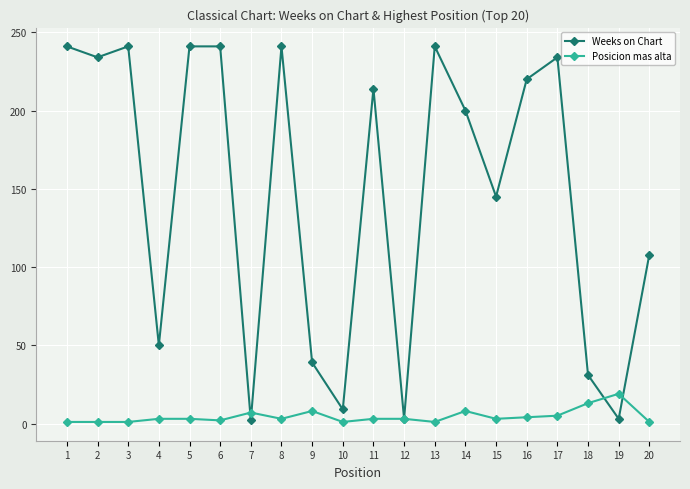

At 1, list the series in order from largest to smallest.

Weeks on Chart, Posicion mas alta